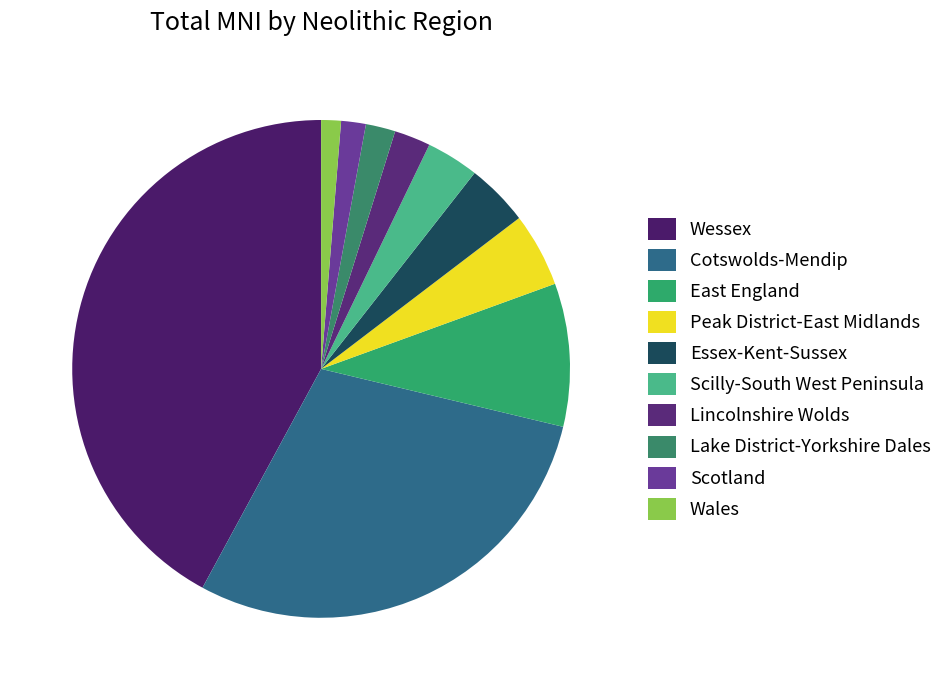

Is it true that Wales is 1% of the pie?

True